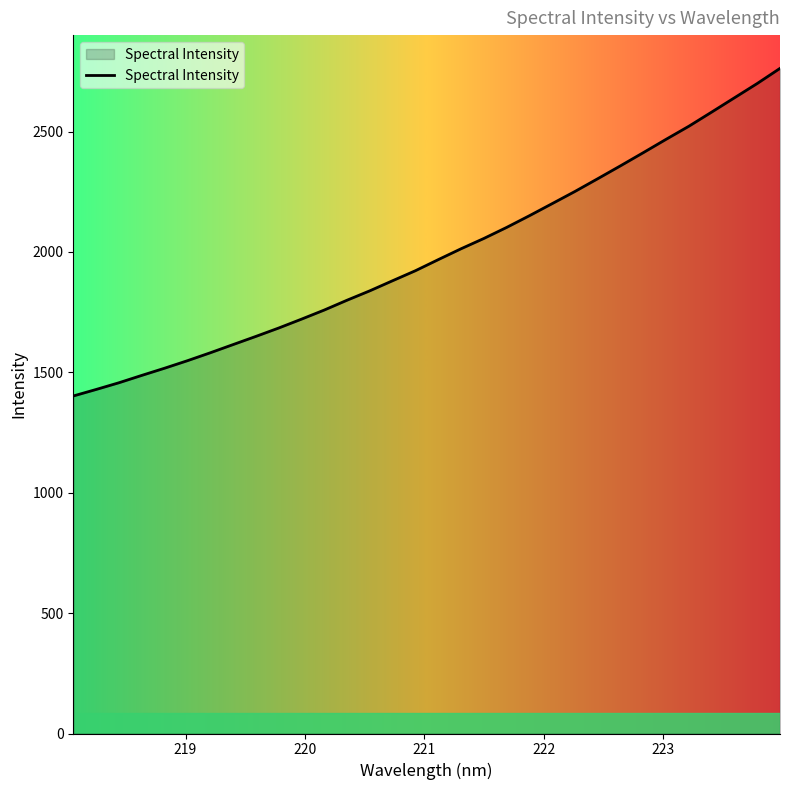

What is the difference between the maximum and minimum values?

1360.6